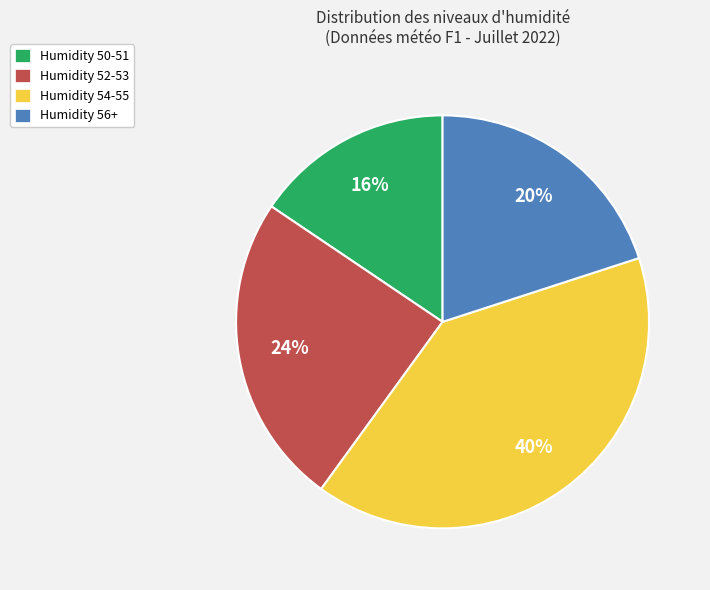

How many segments does this pie chart have?

4